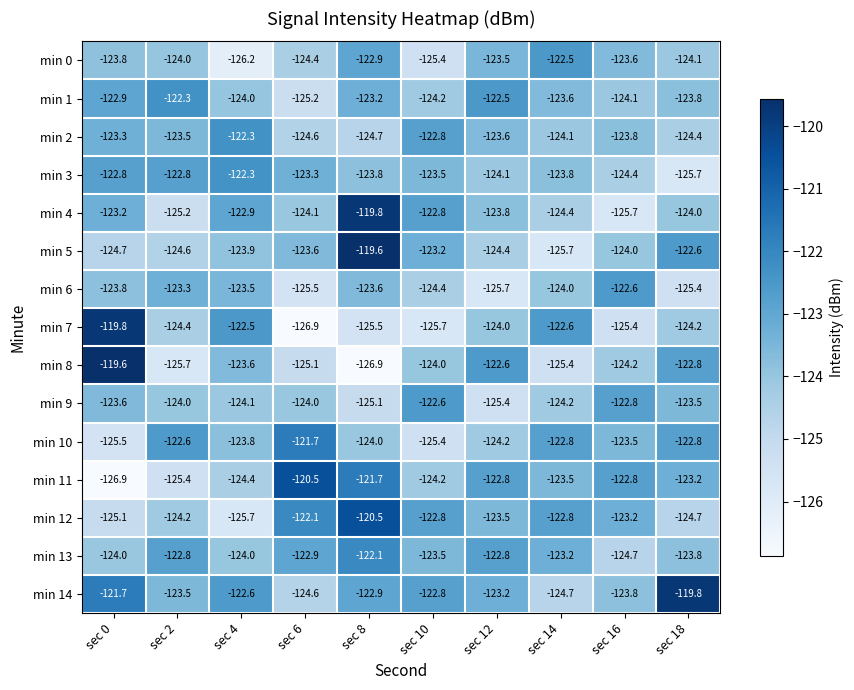

Which series changed the most between sec 0 and sec 14?

min 8